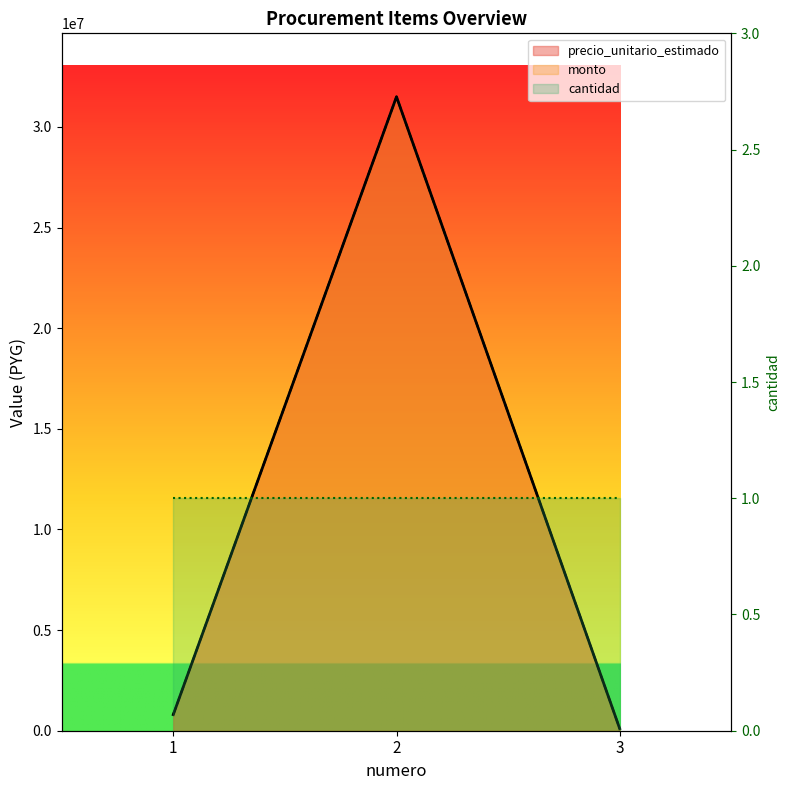

Between 2 and 3, which series saw the biggest shift?

precio_unitario_estimado